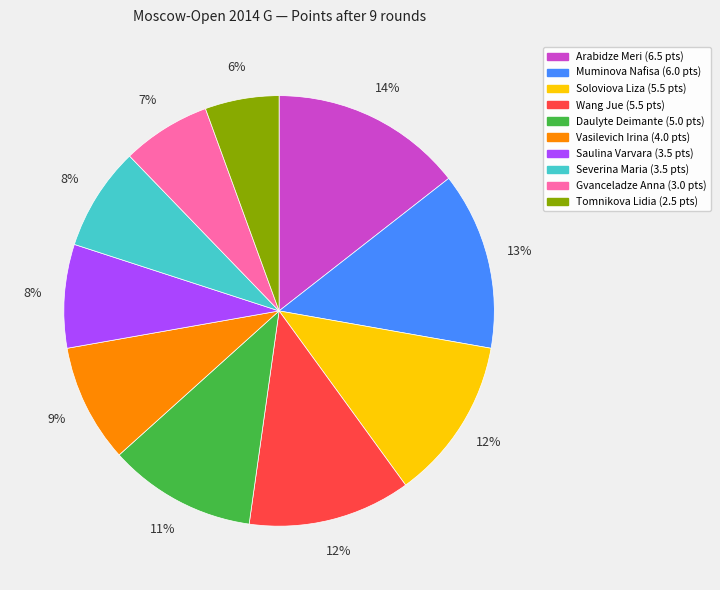

True or false: Saulina Varvara accounts for 8% of the total.

True